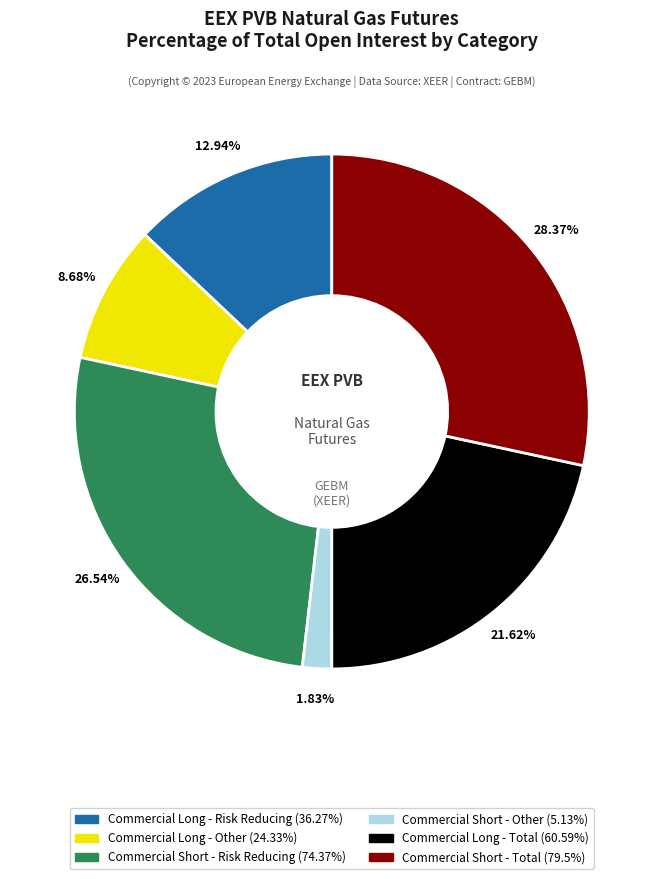

To the nearest percent, what portion does Commercial Short - Other (5.13%) represent?

2%